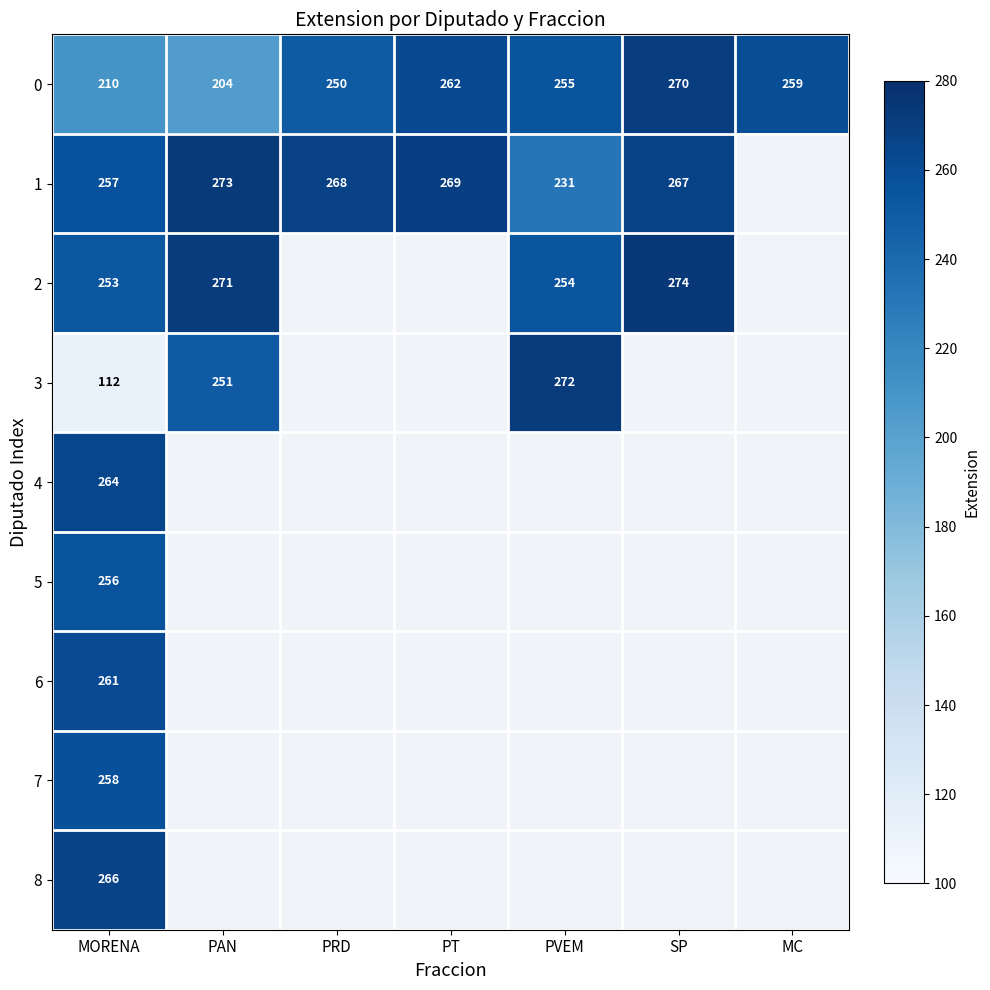

Is the value of 0 at PT greater than the value of 3 at PAN?

Yes